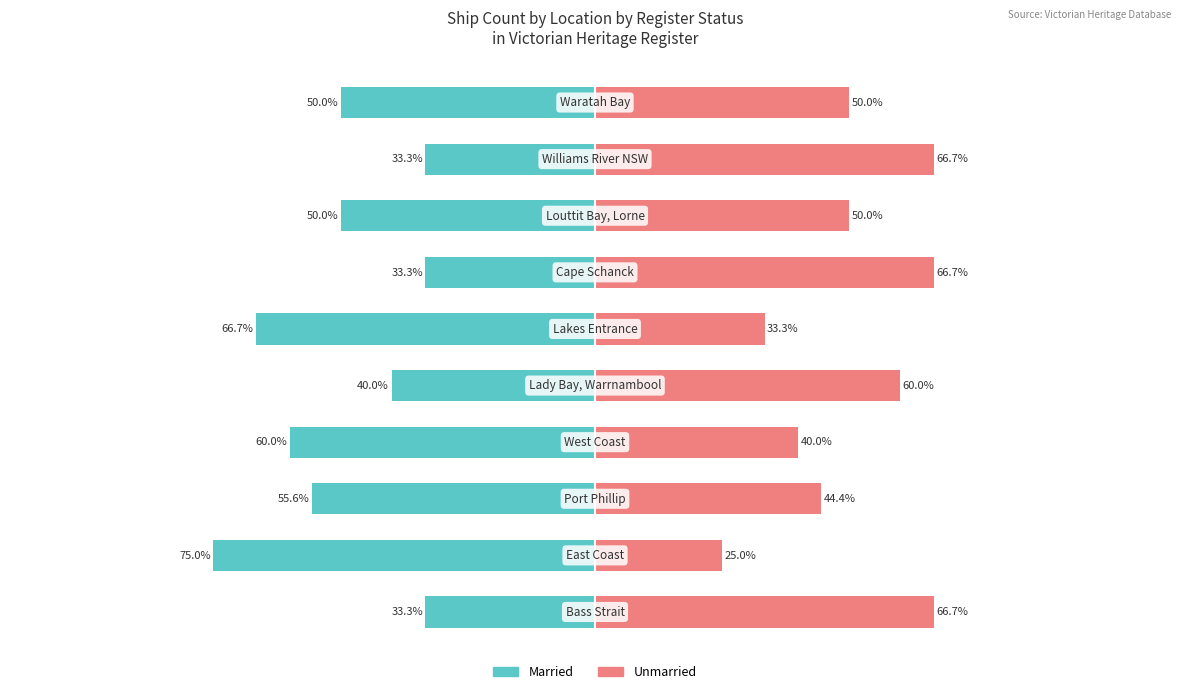

How many data points does each series have?

10